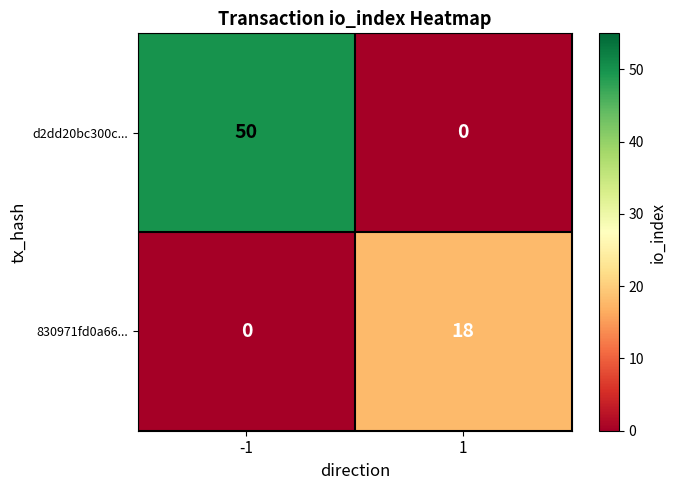

What is the approximate value of 830971fd0a66... at 1, to the nearest 10?

20